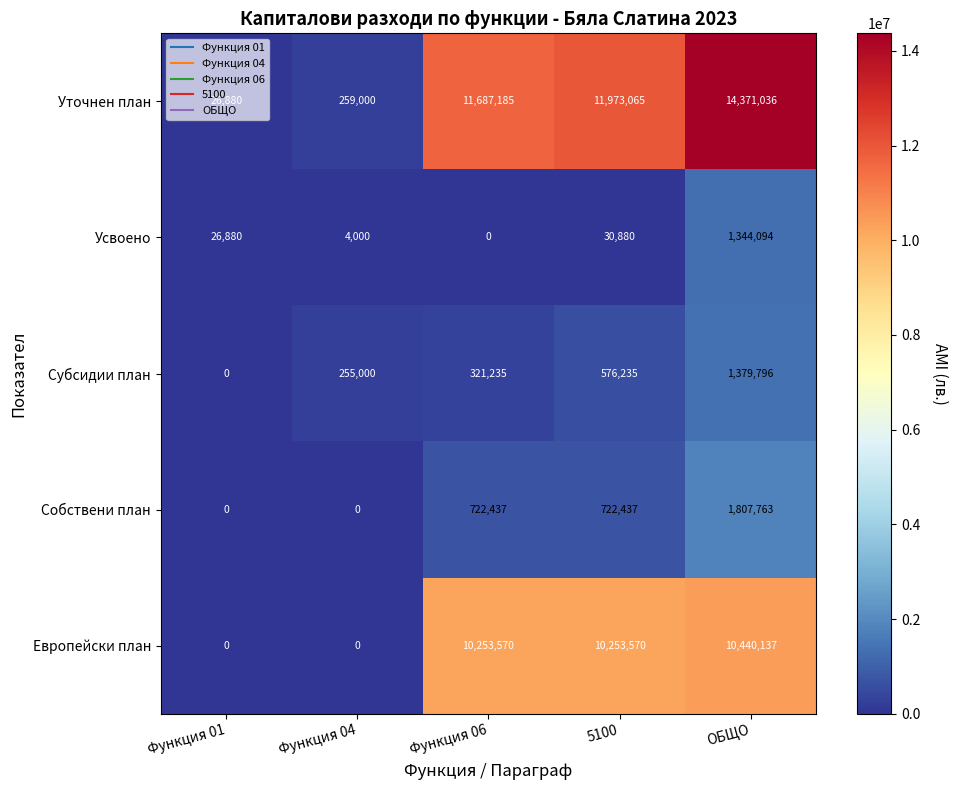

True or false: Собствени план has a value of 2696327 at ОБЩО.

False